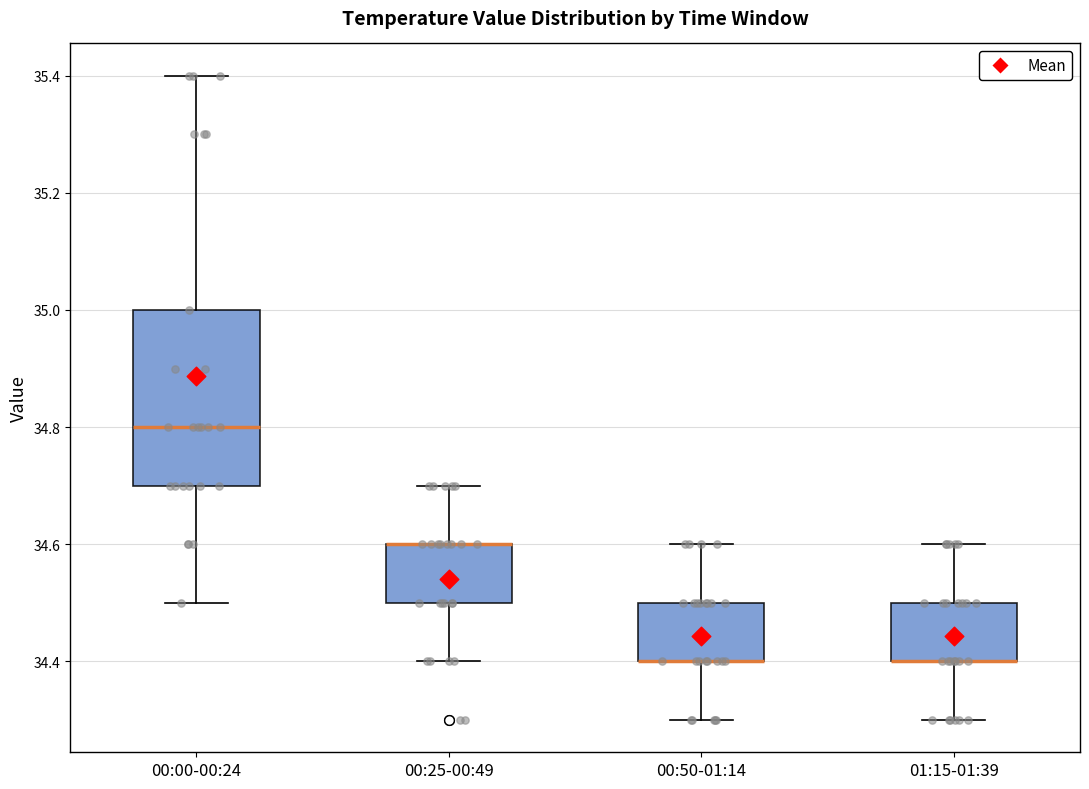

Reading left to right, transcribe this box plot: for each box, give where its median line is, the range the box spans, and where its two whiskers end, as read against the y-axis. The values are not printed on the chart, so give them approximately, as read against the axis.

00:00-00:24: median 34.8, box 34.7 to 35.0, whiskers 34.5 to 35.4
00:25-00:49: median 34.6 (drawn on the box's upper edge), box 34.5 to 34.6, whiskers 34.4 to 34.7
00:50-01:14: median 34.4 (drawn on the box's lower edge), box 34.4 to 34.5, whiskers 34.3 to 34.6
01:15-01:39: median 34.4 (drawn on the box's lower edge), box 34.4 to 34.5, whiskers 34.3 to 34.6